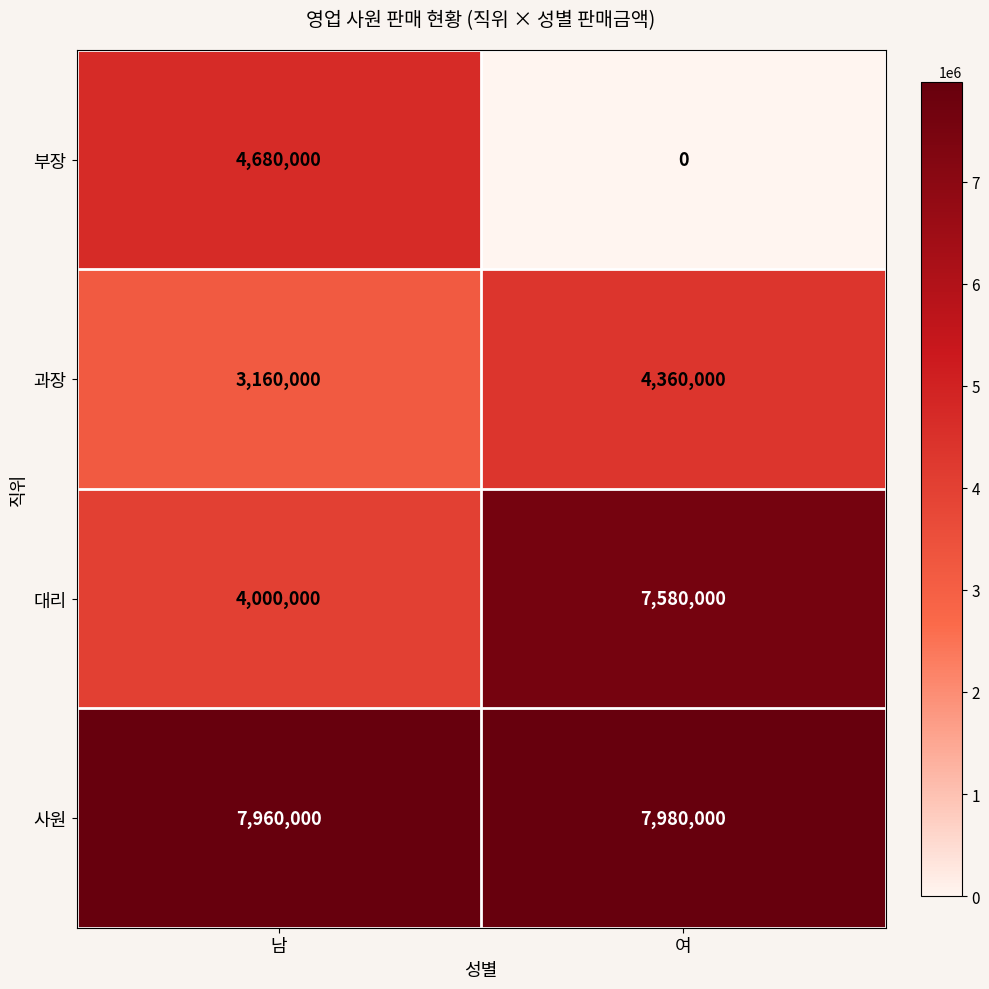

Rank the series at 여 from highest to lowest value.

사원, 대리, 과장, 부장